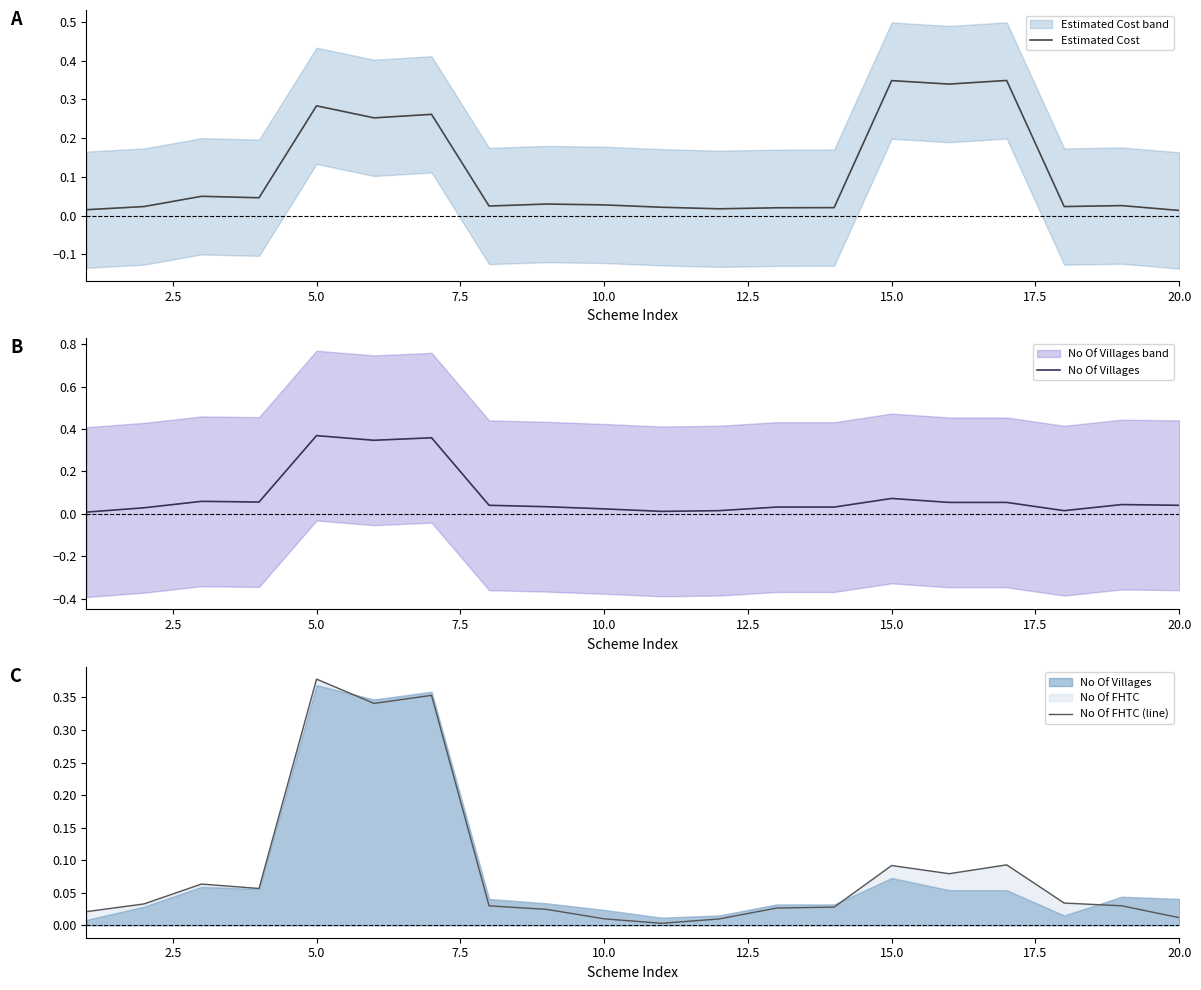

Which series has the largest total across all categories?

Estimated Cost